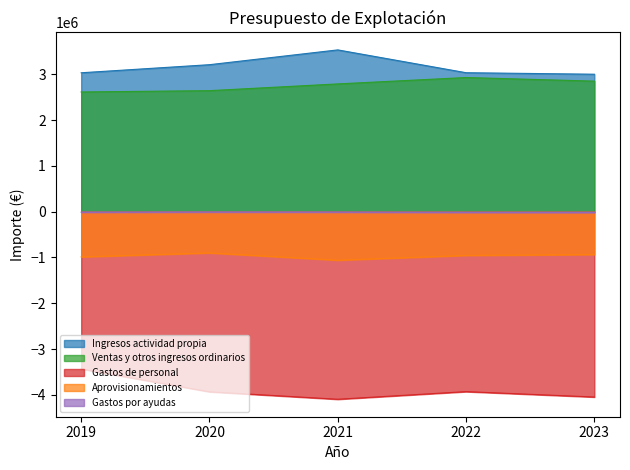

True or false: Gastos de personal and Ventas y otros ingresos ordinarios intersect in this chart.

False